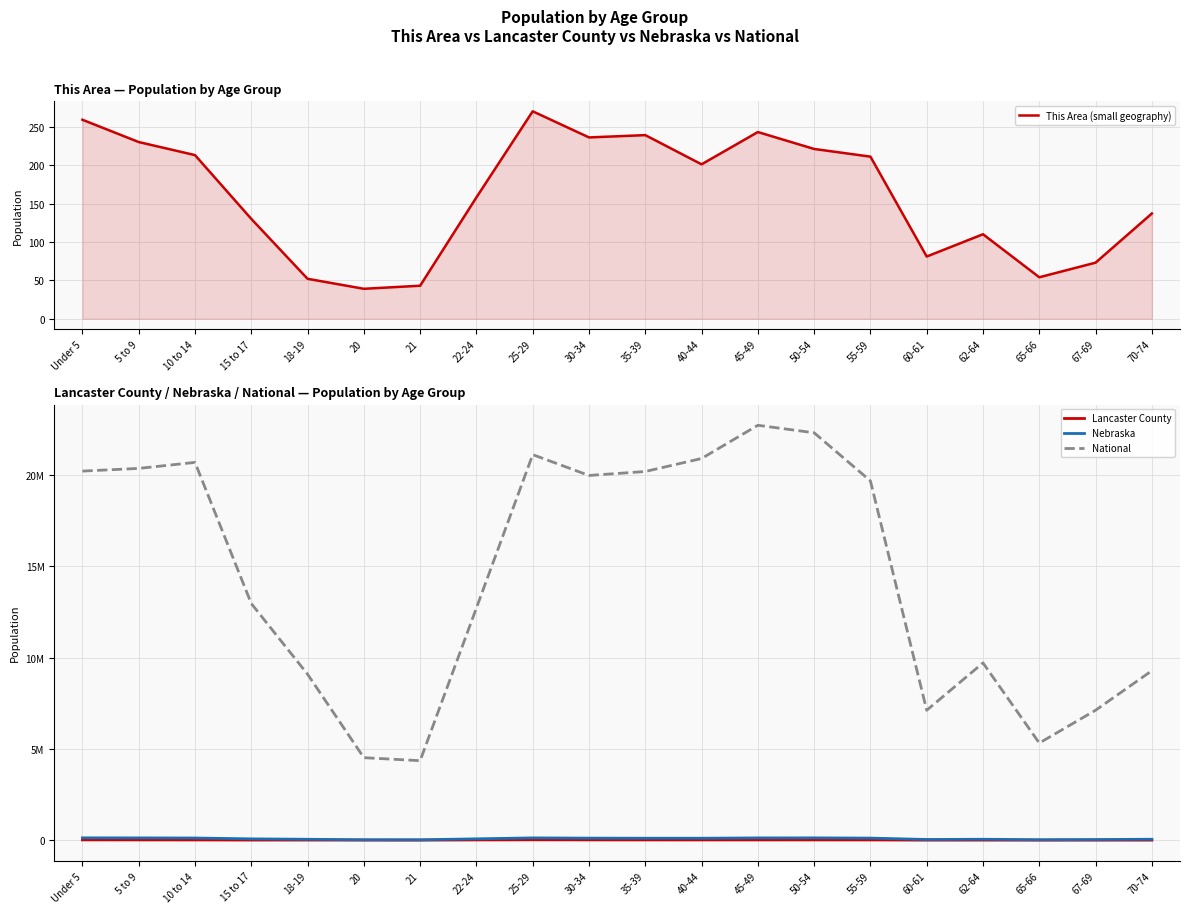

What is the label of the 20th point from the left?

70-74